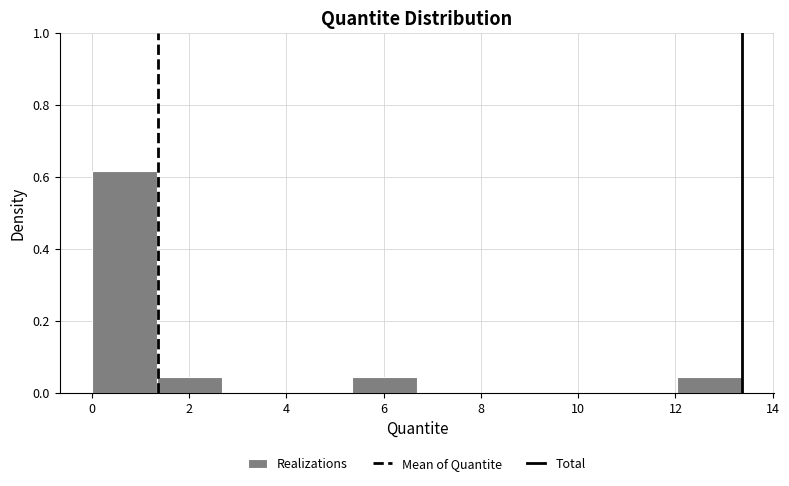

Reading left to right, list every bar in this chart as the range it spans on the x-axis followed by its height. Neither the bar edges nor the heights are printed on the chart, so give them approximately, as read against the axes.

0.0 to 1.4: 0.62
1.4 to 2.6: 0.04
2.6 to 4.0: 0
4.0 to 5.4: 0
5.4 to 6.6: 0.04
6.6 to 8.0: 0
8.0 to 9.4: 0
9.4 to 10.6: 0
10.6 to 12.0: 0
12.0 to 13.4: 0.04